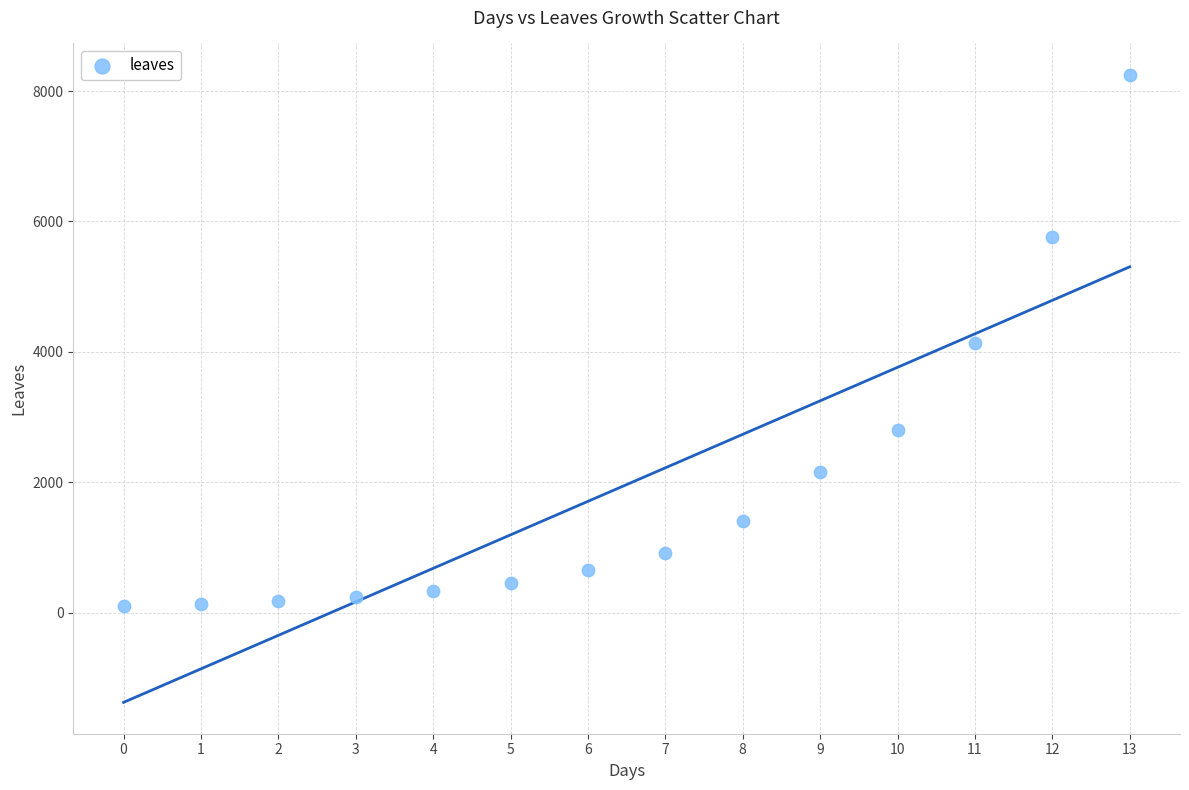

What is the range of Y values (max minus min)?

8150